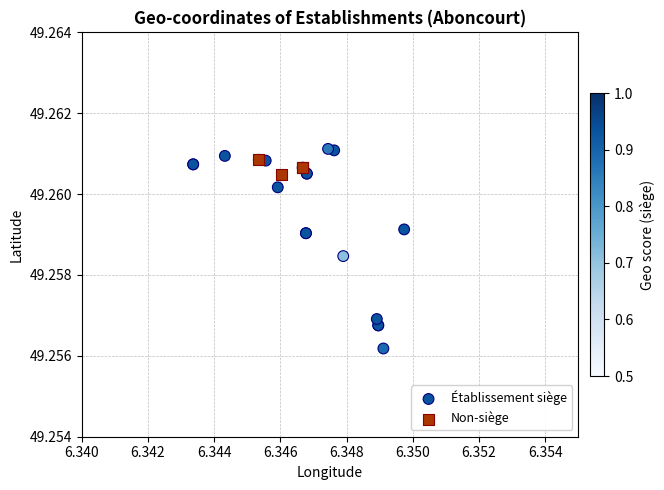

Which series has the largest Y range (max minus min)?

Établissement siège